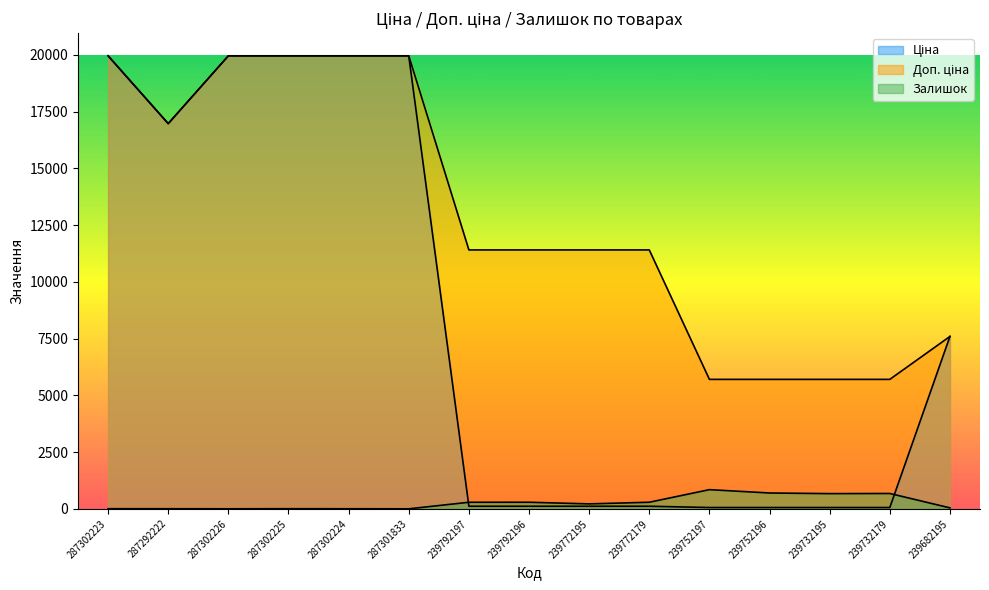

What is the label of the 14th point from the right?

287292222